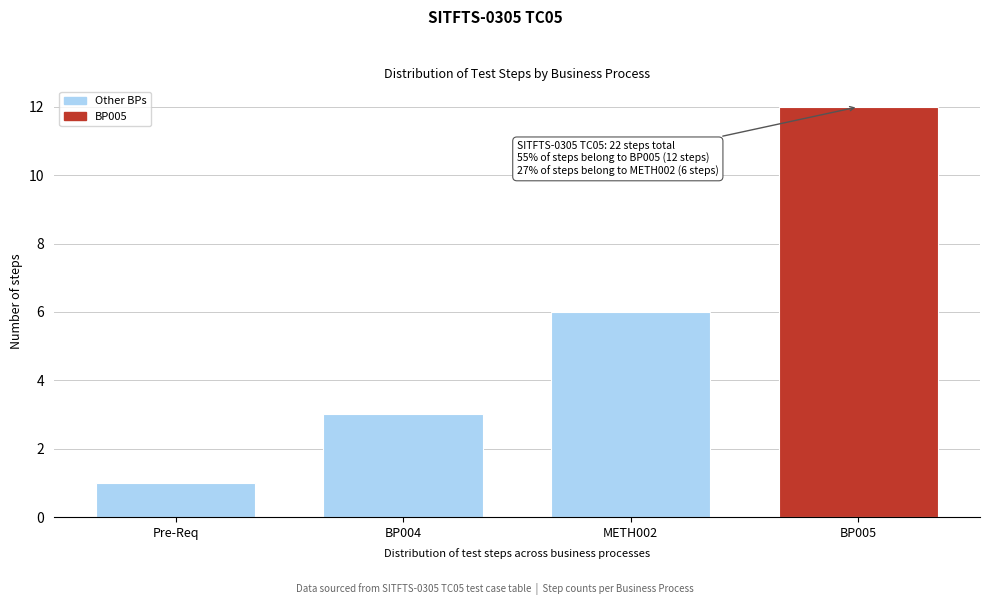

Reading left to right, transcribe all the data shown in this chart.

Pre-Req=1	BP004=3	METH002=6	BP005=12